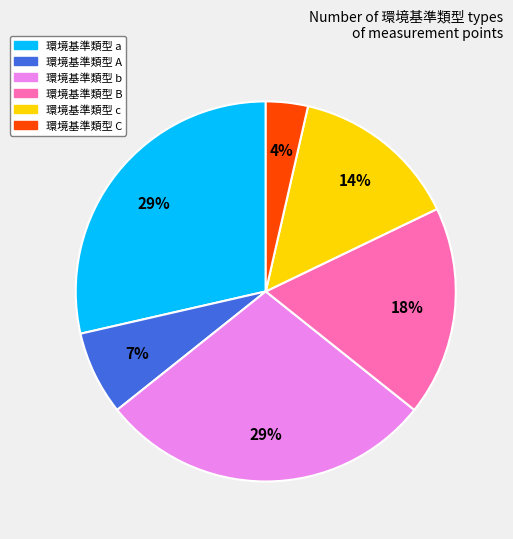

To the nearest percent, what is the average slice percentage?

17%